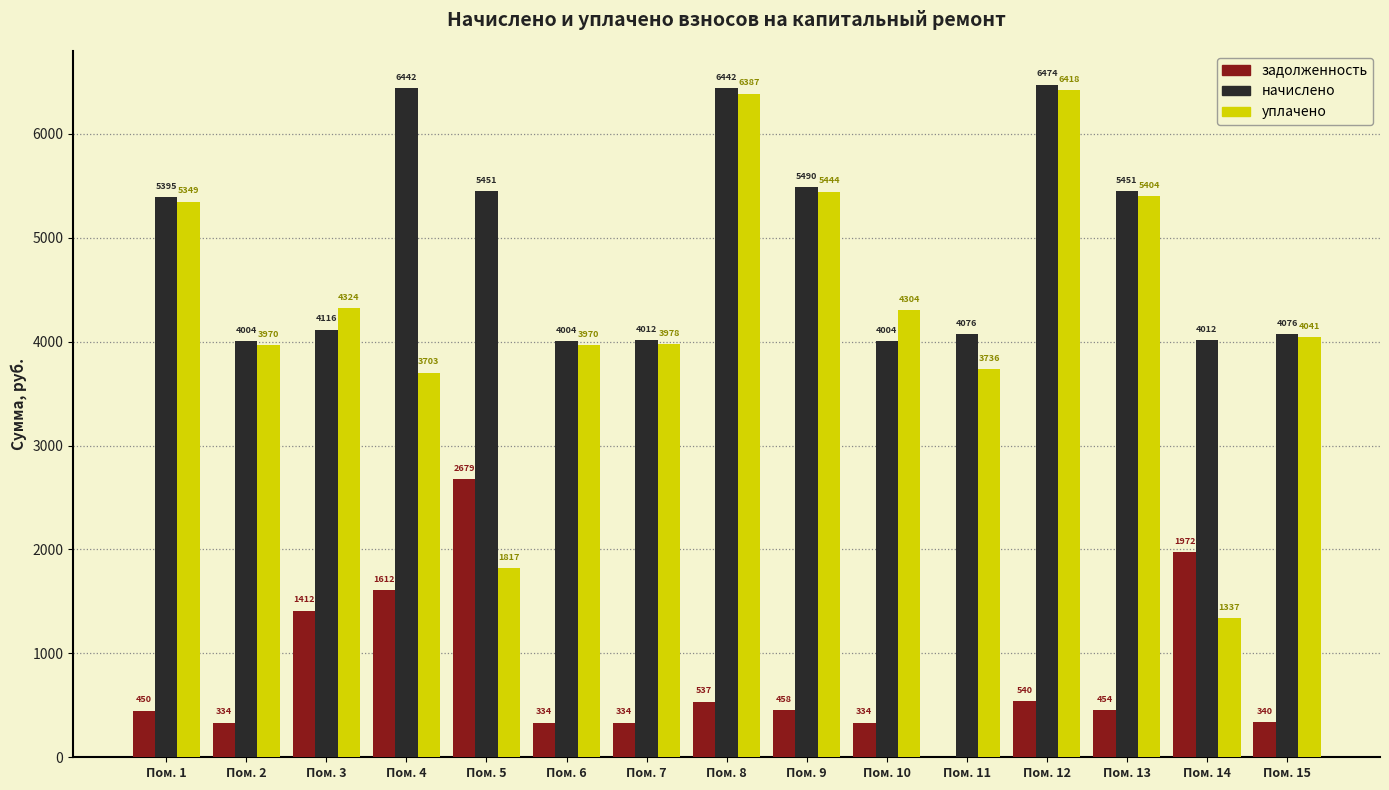

Which series changed the most between Пом. 2 and Пом. 8?

начислено